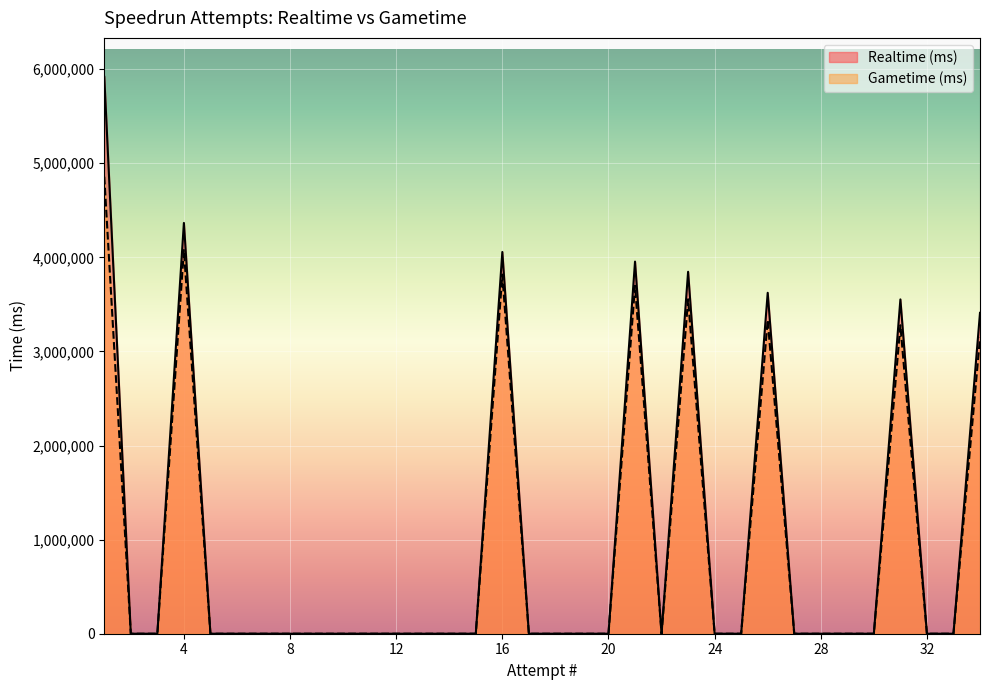

List the series in order of their overall mean, lowest first.

Gametime (ms), Realtime (ms)